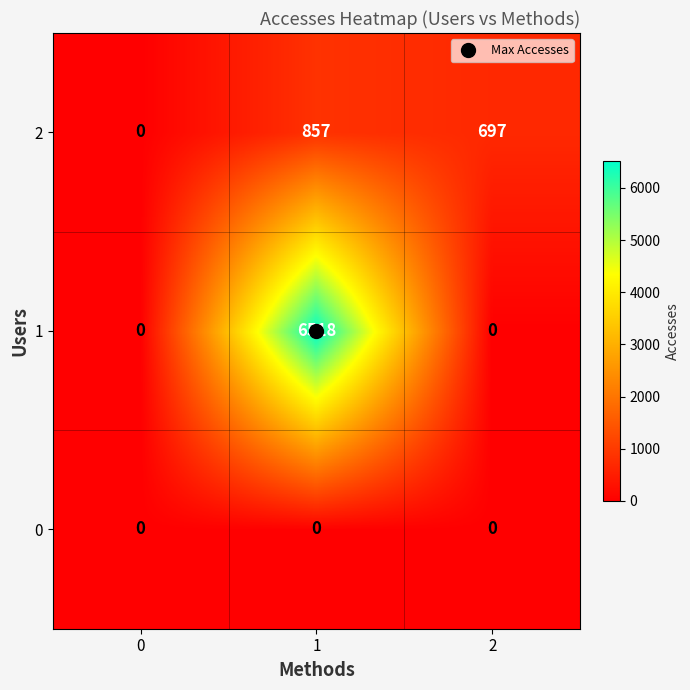

Which label corresponds to the largest value in the chart?

1